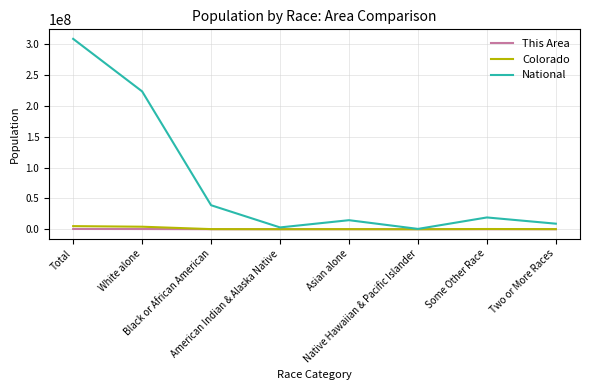

Which series has the largest total across all categories?

National